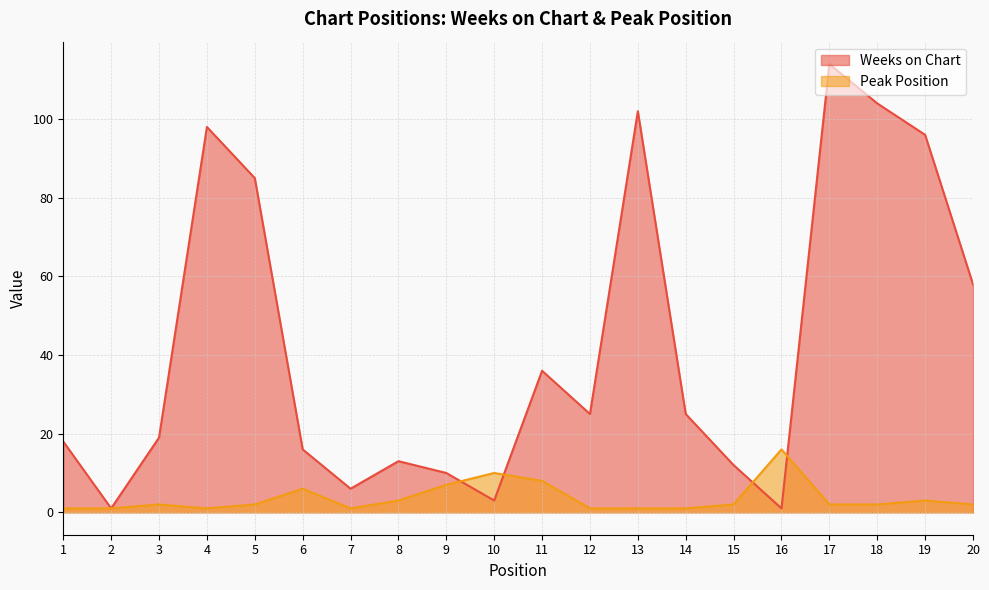

What is the difference between the Peak Position values at 7 and 8?

2